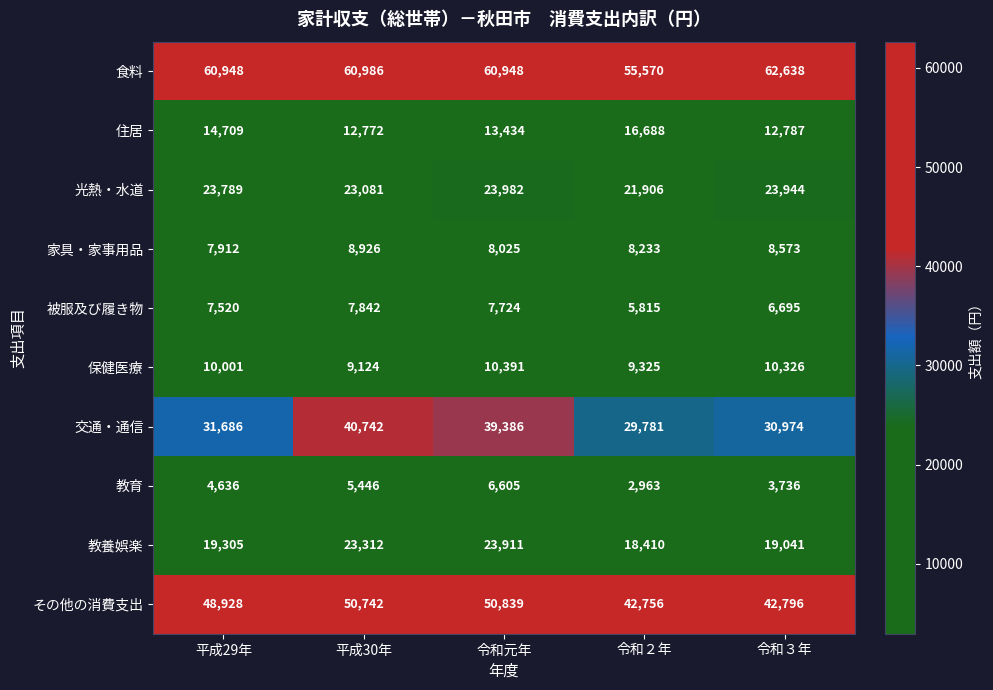

List the series in order of their peak value, highest first.

食料, その他の消費支出, 交通・通信, 光熱・水道, 教養娯楽, 住居, 保健医療, 家具・家事用品, 被服及び履き物, 教育